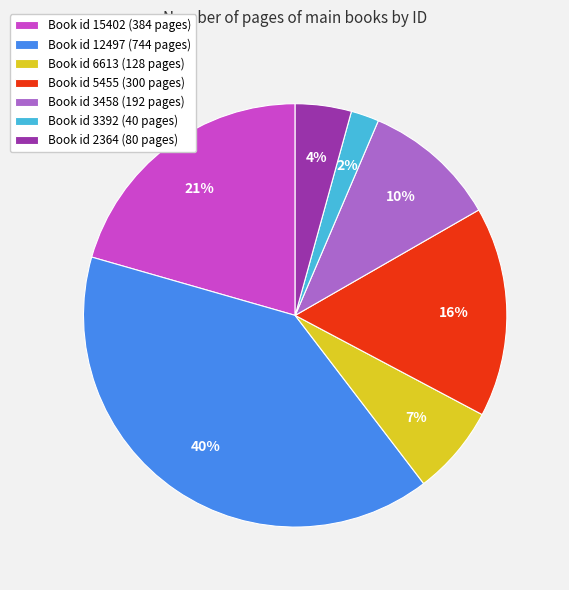

Does any single category account for the majority?

No